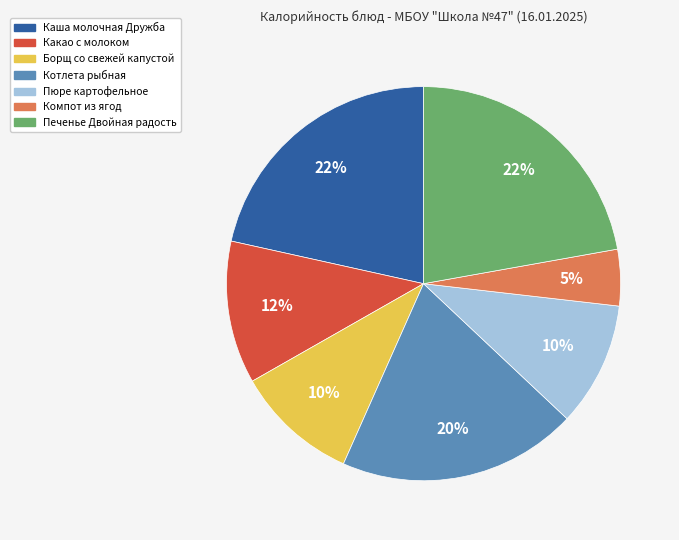

Between Компот из ягод and Печенье Двойная радость, which is larger?

Печенье Двойная радость